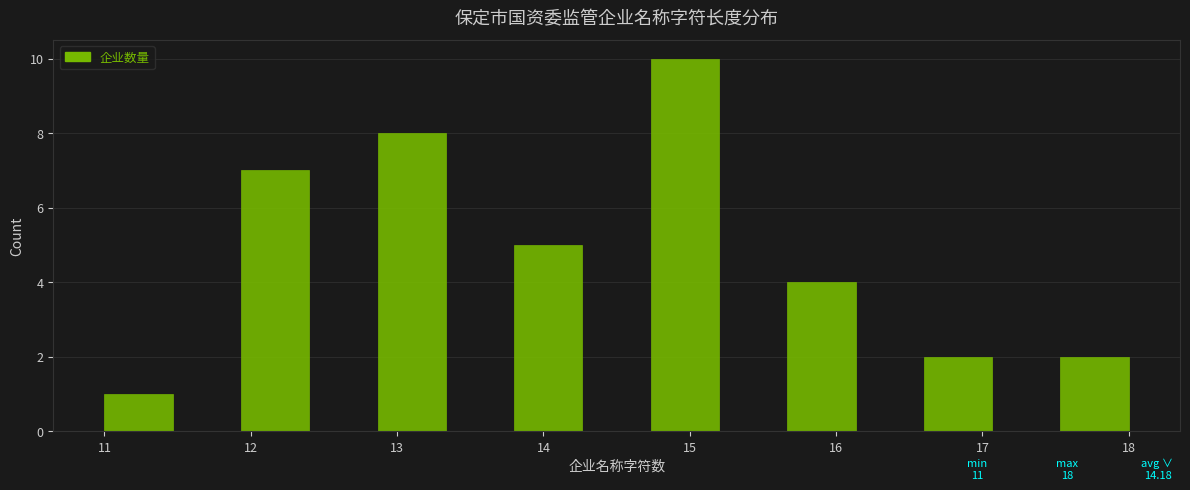

Which range on the x-axis has the tallest bar?

14.7 to 15.2